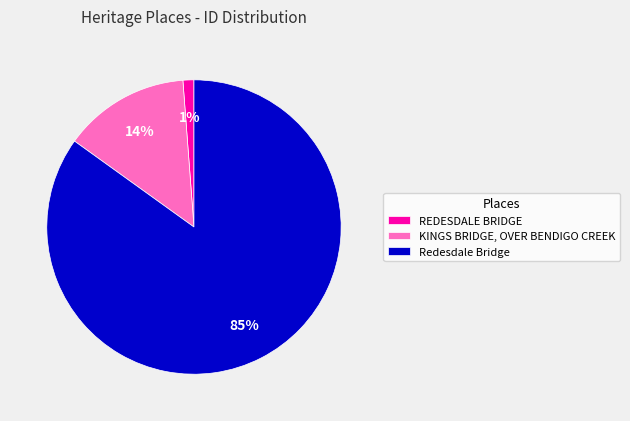

Does Redesdale Bridge account for over 50% of the chart?

Yes